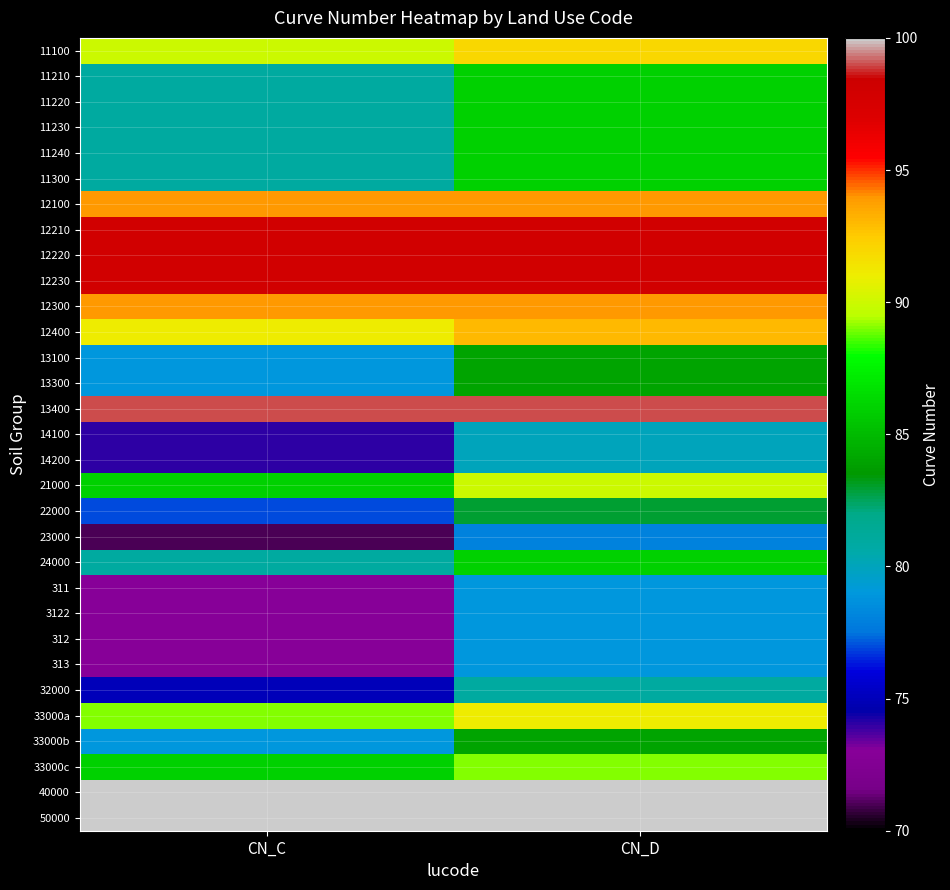

At how many categories does at least one series exceed 91?

2